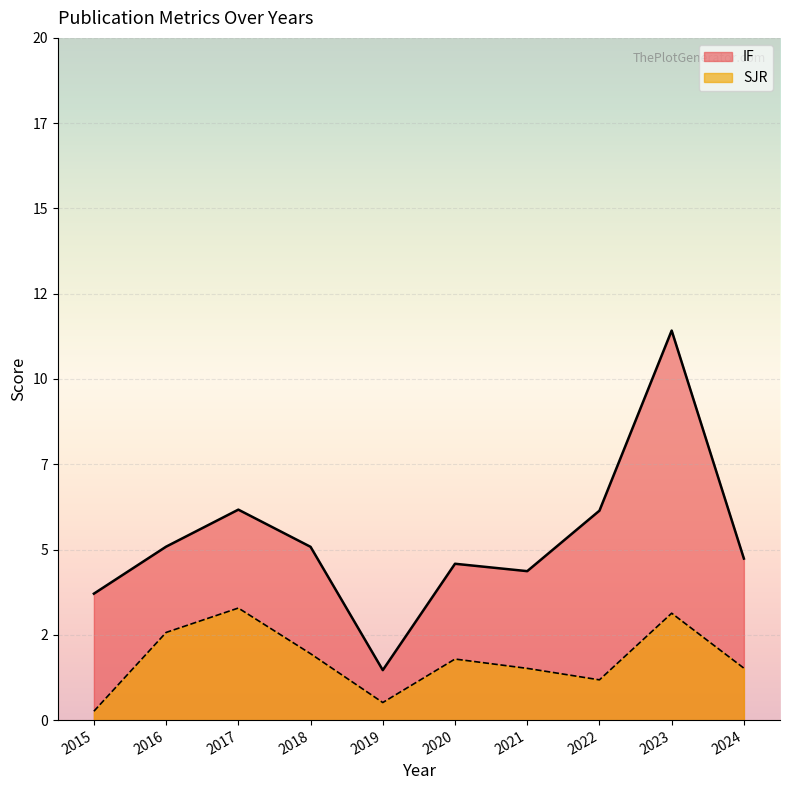

List the series in order of their peak value, highest first.

IF, SJR